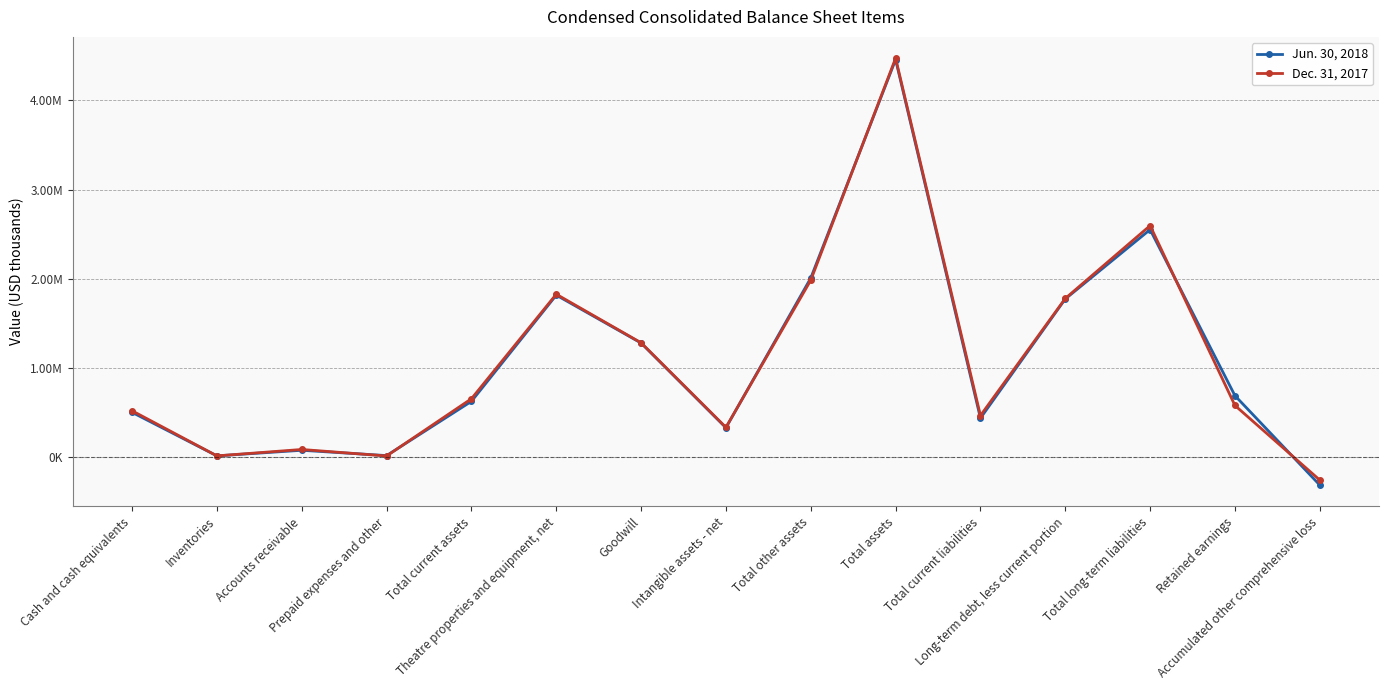

What are all the series names shown in the legend?

Jun. 30, 2018, Dec. 31, 2017